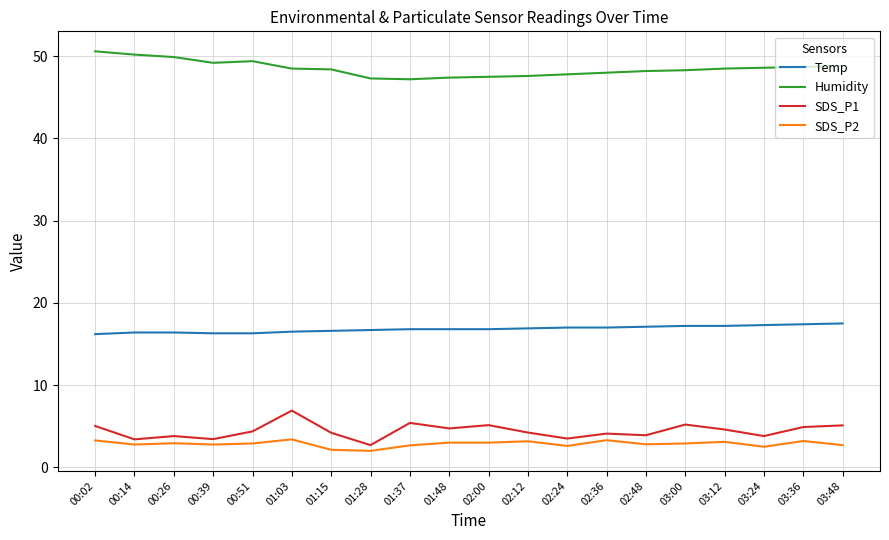

What is the difference between the maximum and minimum values in the SDS_P2 series?

1.4